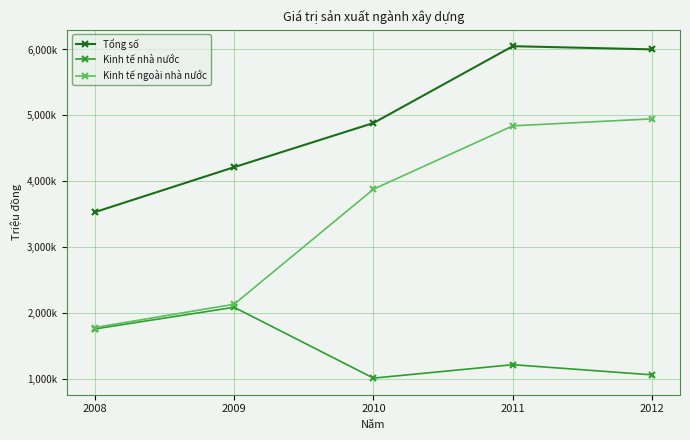

In Kinh tế nhà nước, how many points are lower than both neighbors (excluding endpoints)?

1